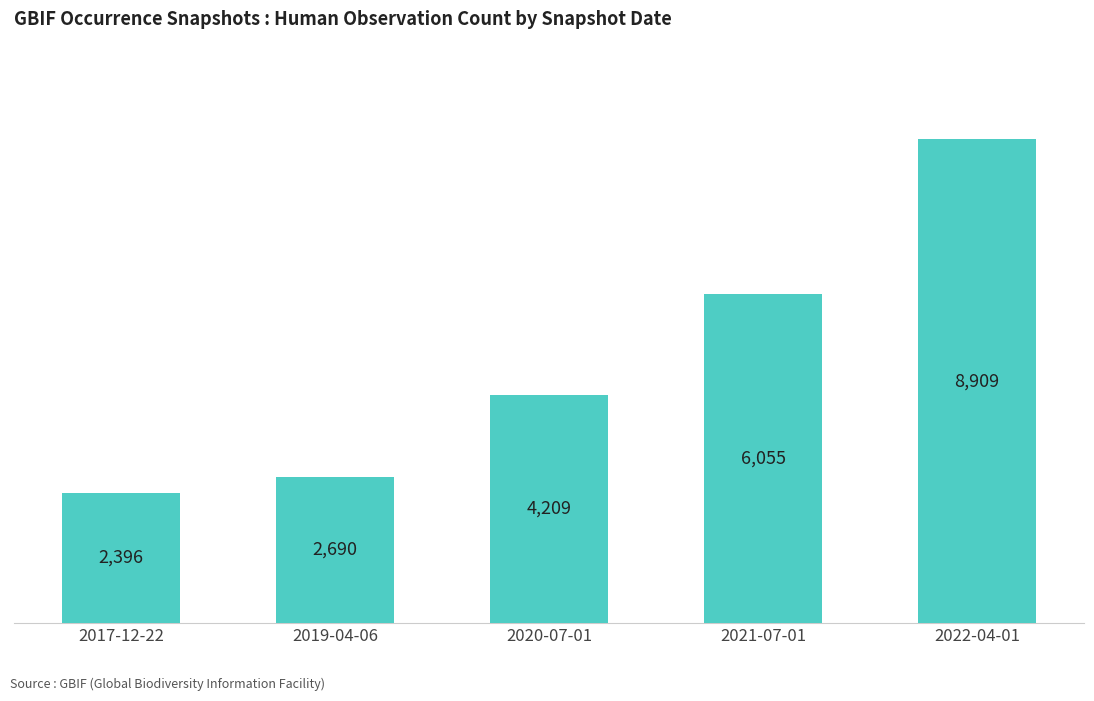

Rank the categories by value from highest to lowest.

2022-04-01, 2021-07-01, 2020-07-01, 2019-04-06, 2017-12-22